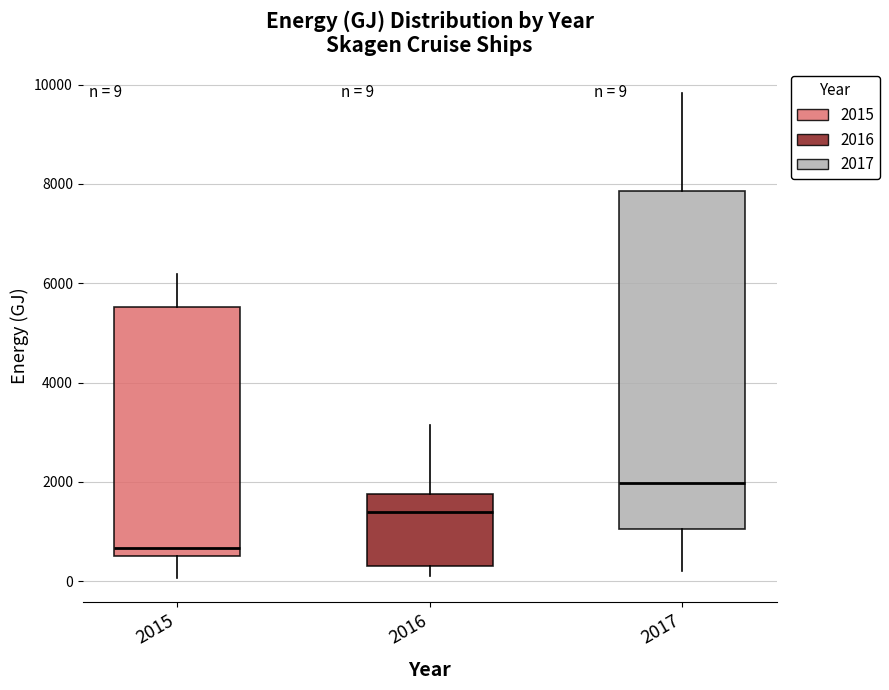

Which box's median line is the lowest?

2015